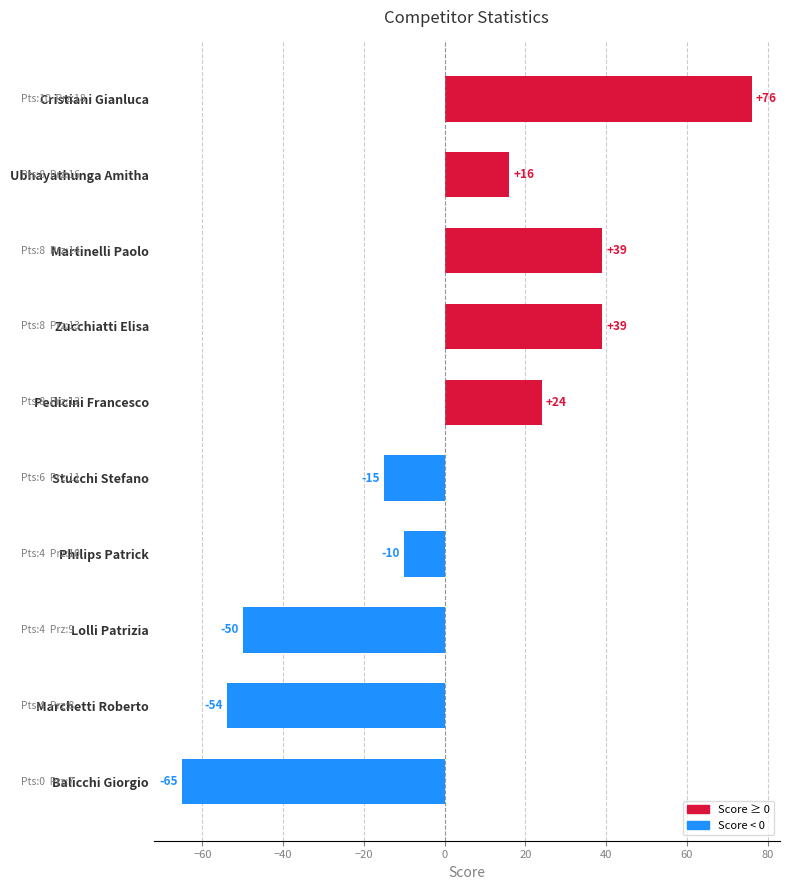

What is the change in value from Cristiani Gianluca to Zucchiatti Elisa?

-37